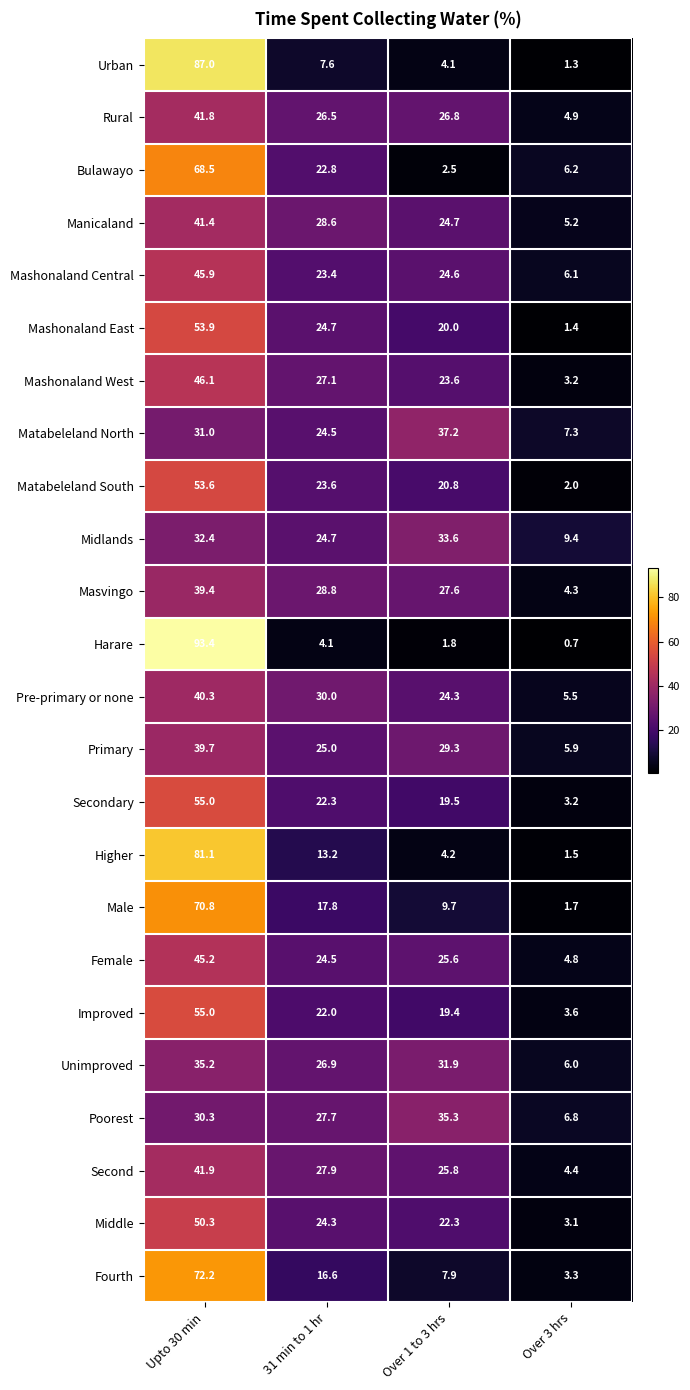

At which category is the sum across all series the highest?

Upto 30 min